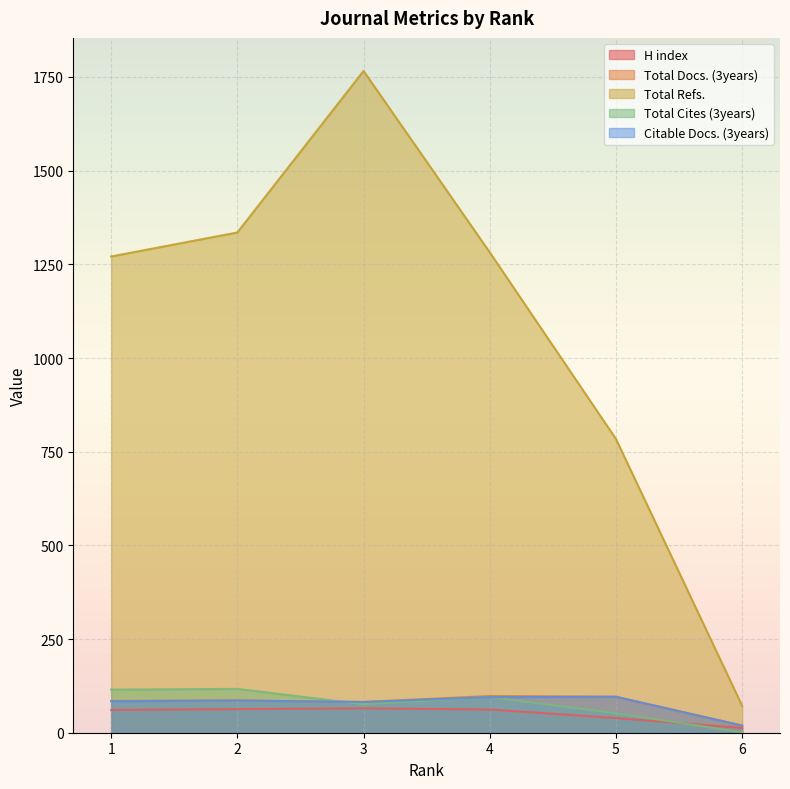

Is the value of Total Cites (3years) at 5 greater than the value of Total Docs. (3years) at 5?

No